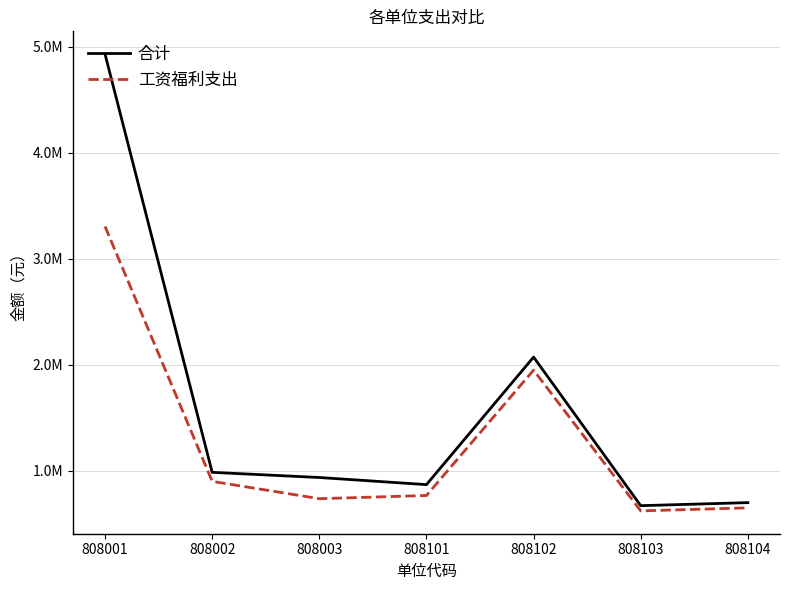

At which label does 工资福利支出 first exceed 767052?

808001